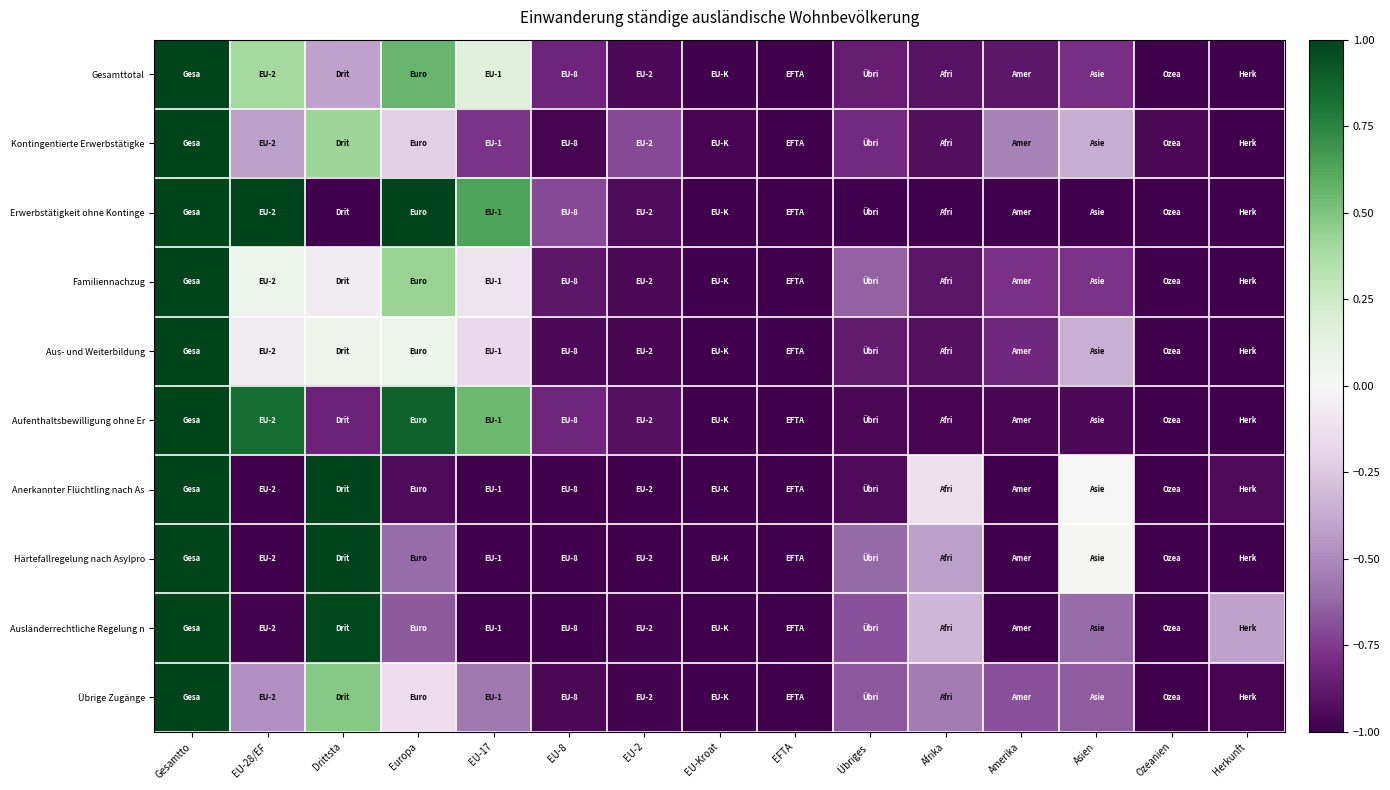

What is the spread (max minus min) of values at EU-28/EF?

2.0